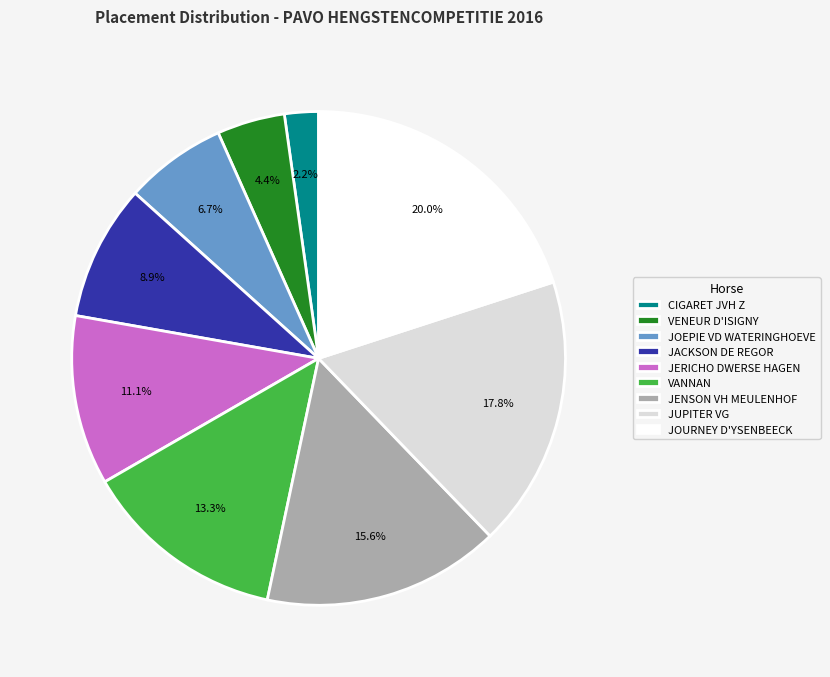

Do JENSON VH MEULENHOF and JOURNEY D'YSENBEECK together represent more than half of the pie?

No